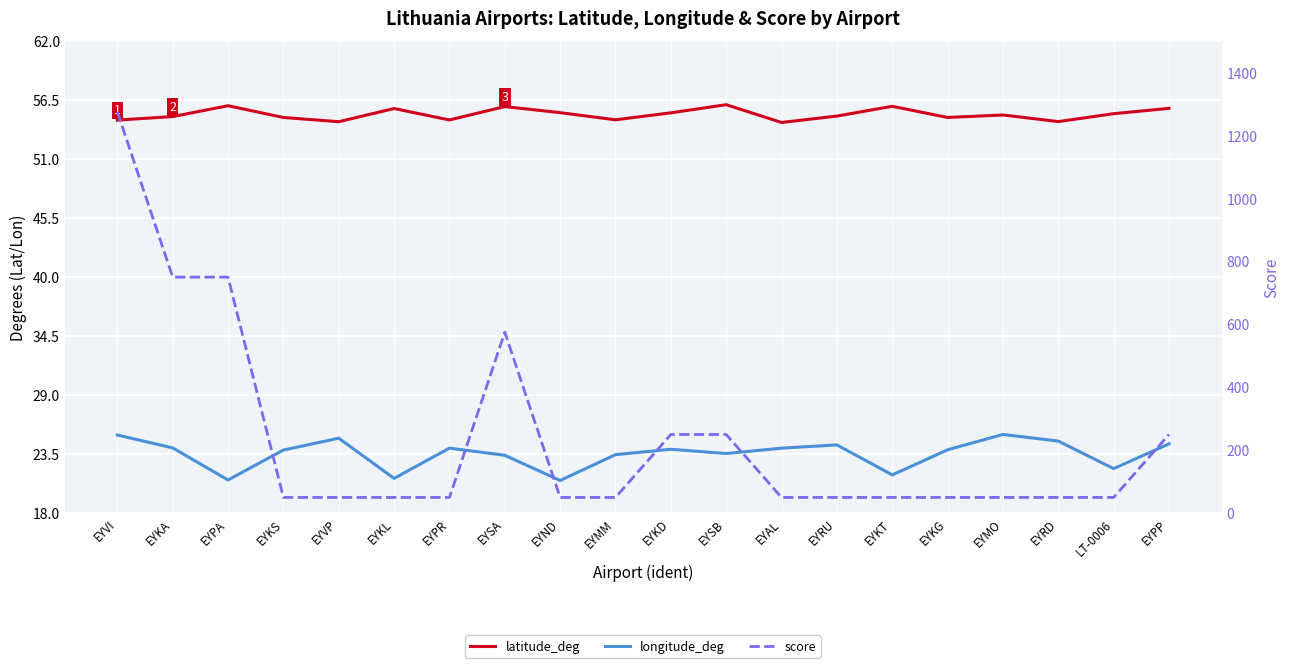

What is the difference between the highest and lowest values at EYVP?

29.5